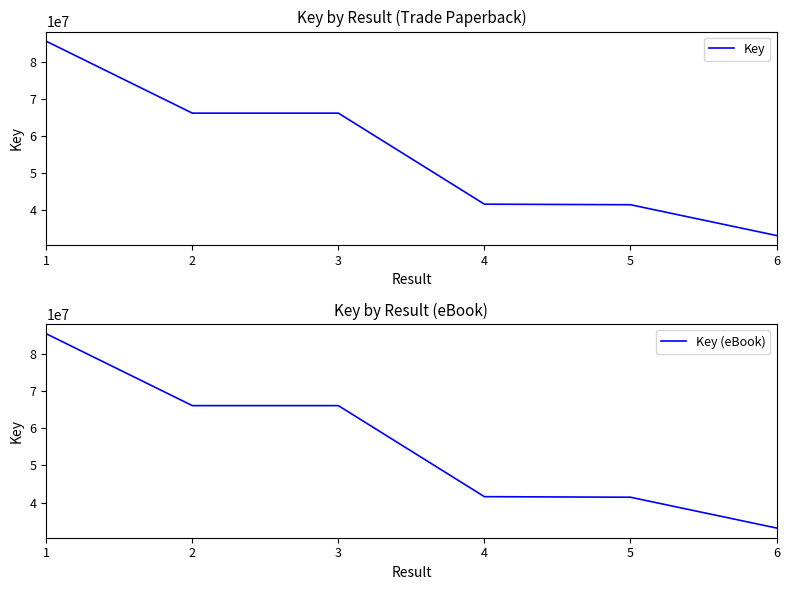

What are all the series names shown in the legend?

Key, Key (eBook)